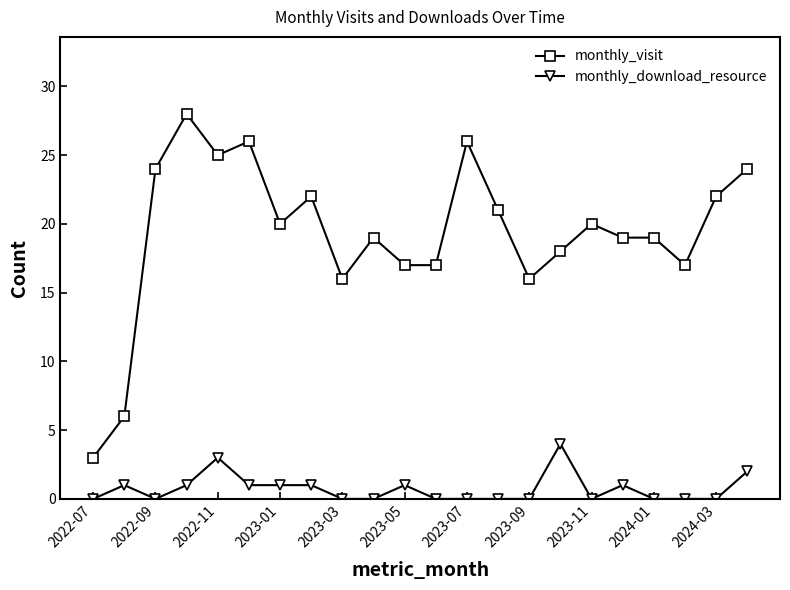

What is the maximum value shown in the chart?

28